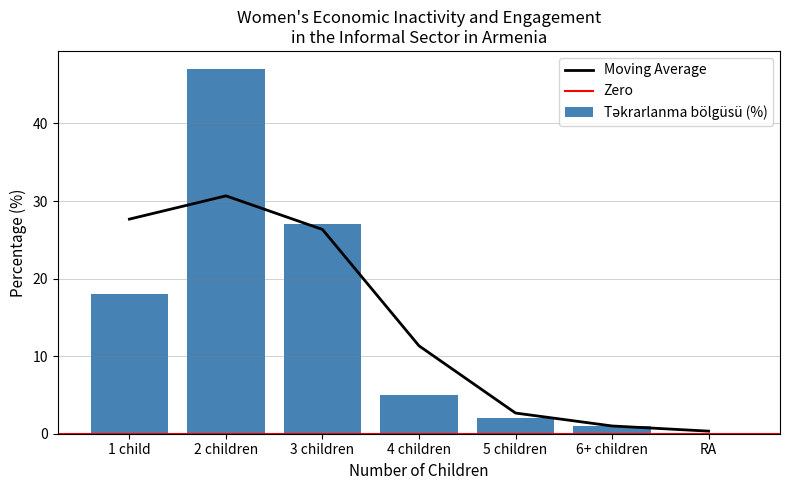

What position from the right is RA?

1